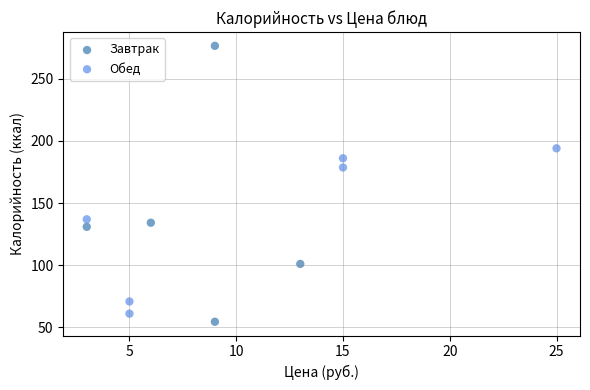

Which series contains the highest Y value?

Завтрак